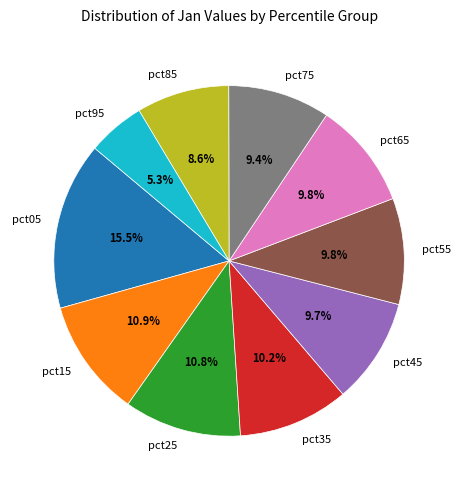

To the nearest percent, what is the difference between the largest and smallest slice percentages?

10%